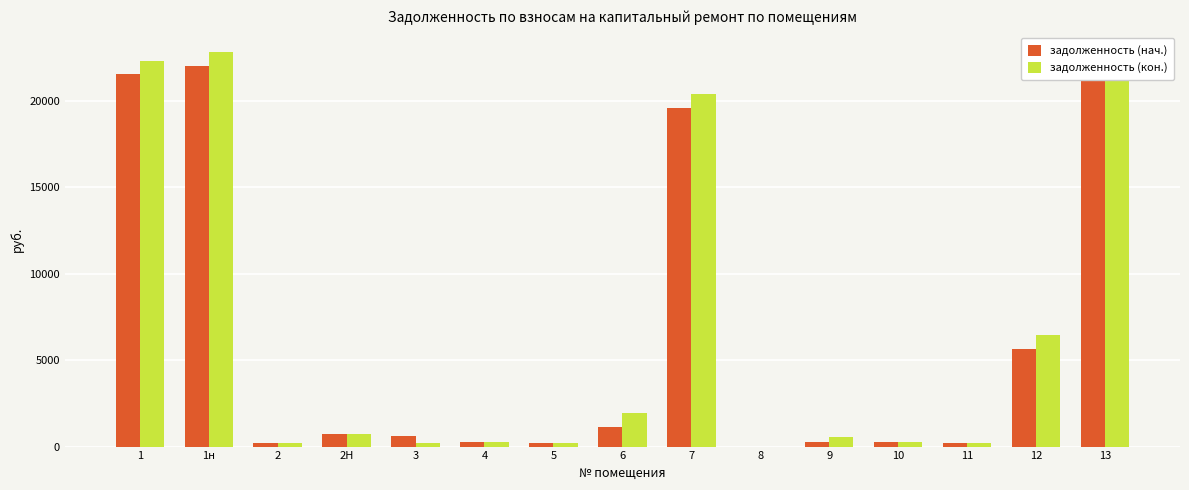

Between 6 and 7, which series saw the biggest shift?

задолженность (нач.)